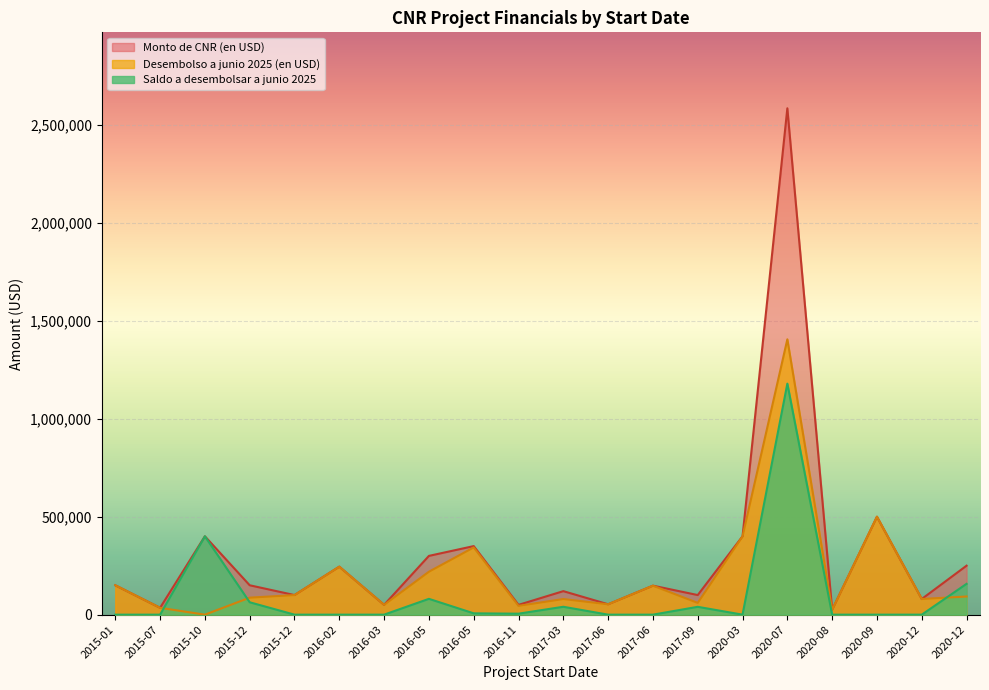

Is the value of Saldo a desembolsar a junio 2025 (en USD) at 2015-07 greater than the value of Monto de CNR (en USD) at 2015-01?

No